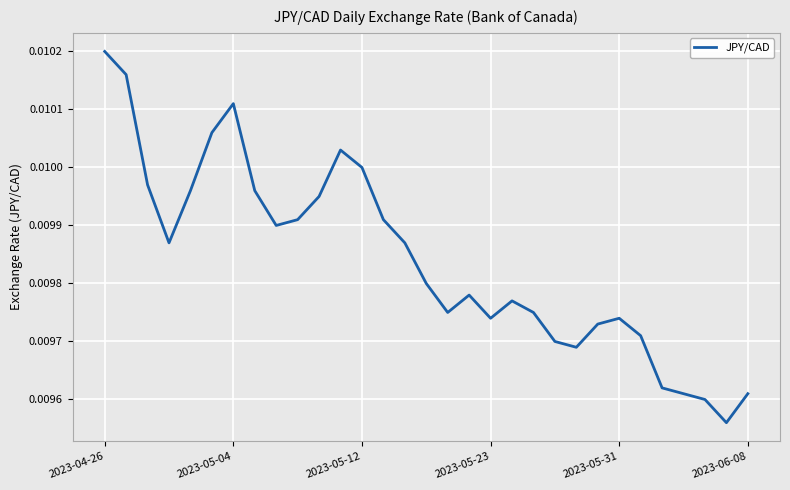

How many points are lower than both their immediate neighbors (excluding endpoints)?

6